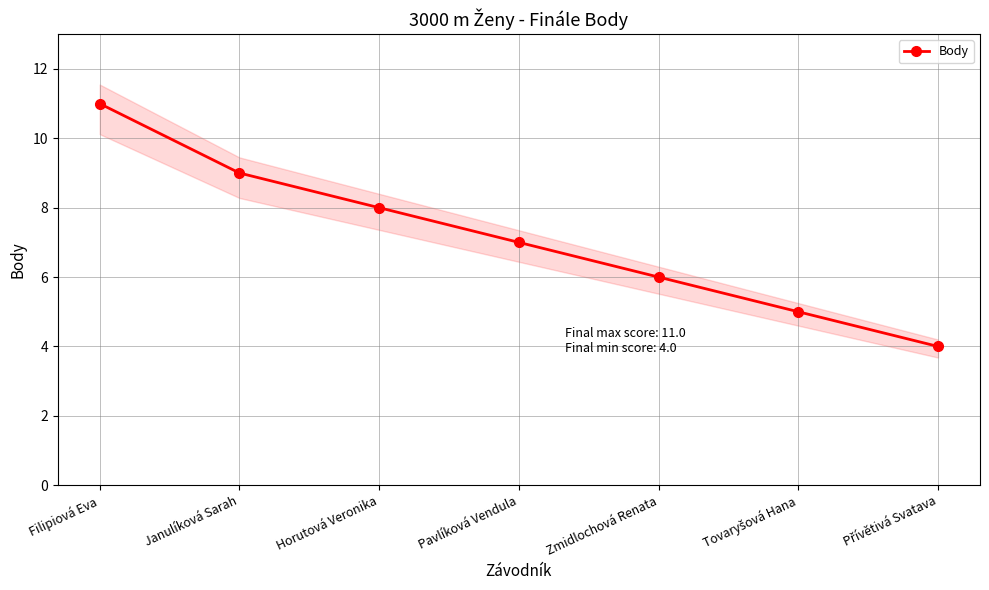

How many values are between 5 and 9?

5